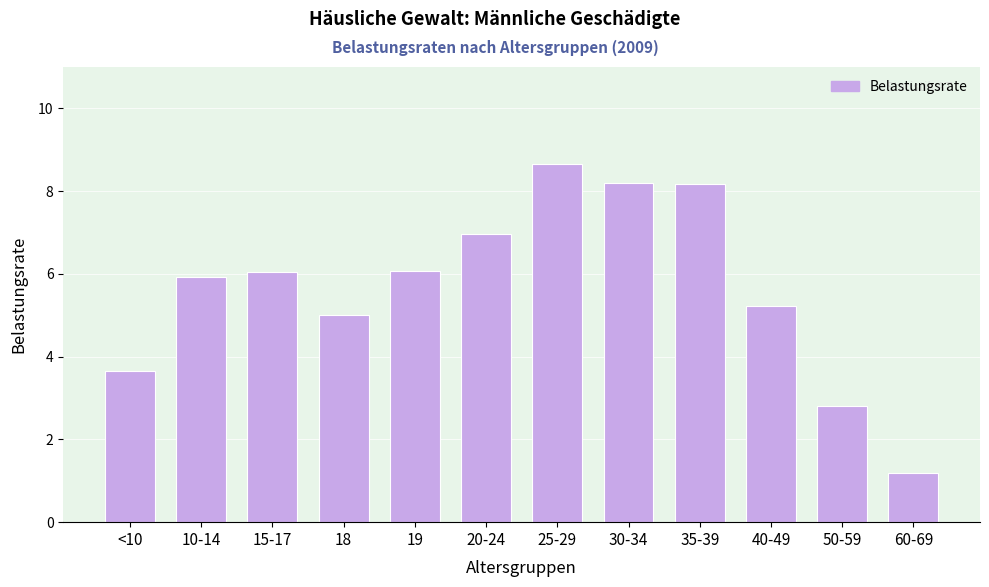

What position from the left is 10-14?

2